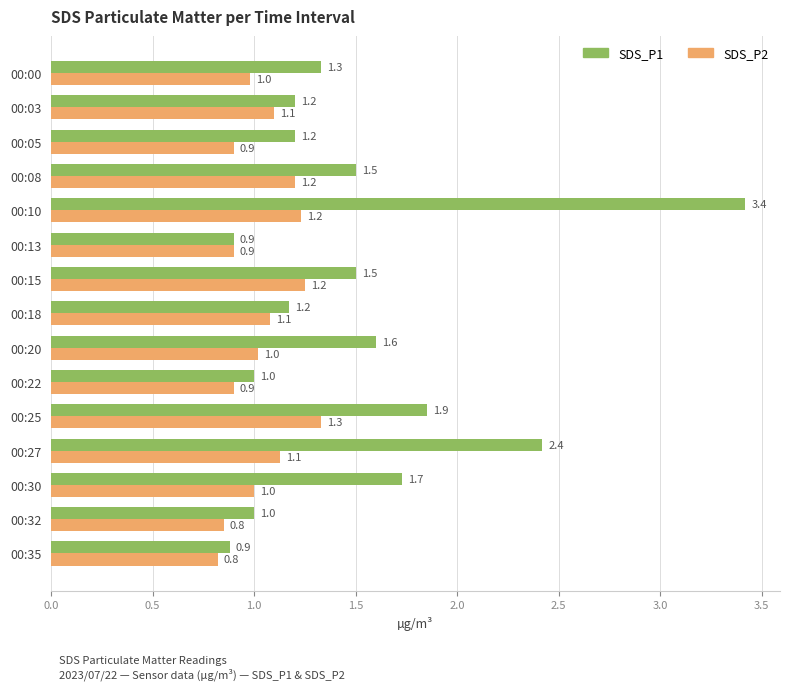

What are all the series names shown in the legend?

SDS_P1, SDS_P2